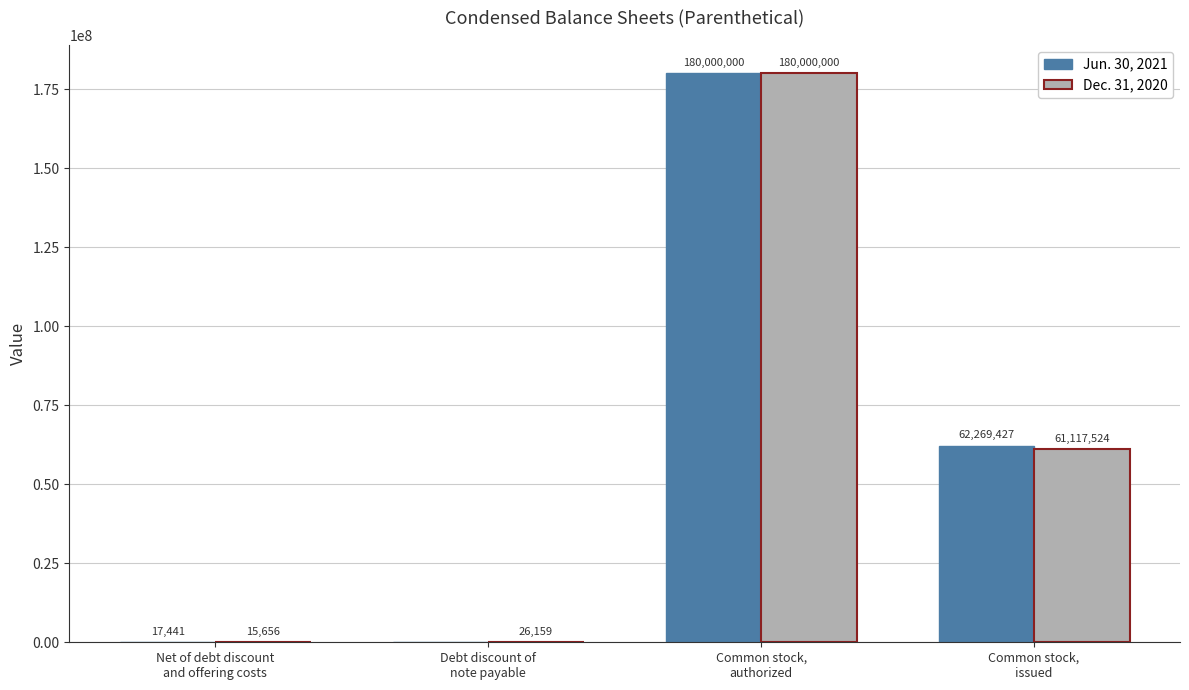

What is the maximum value for Jun. 30, 2021?

180000000